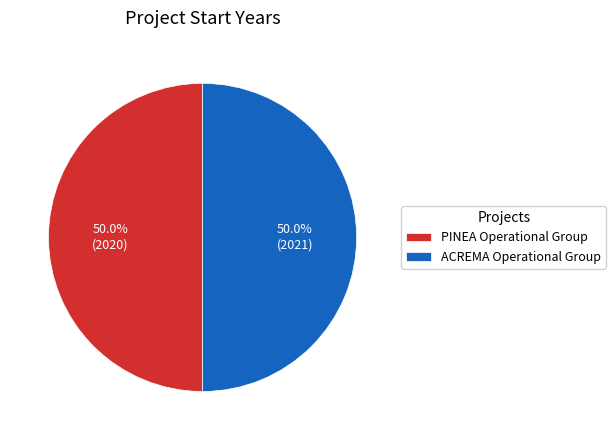

What percentage is NOT represented by ACREMA Operational Group?

50.0%